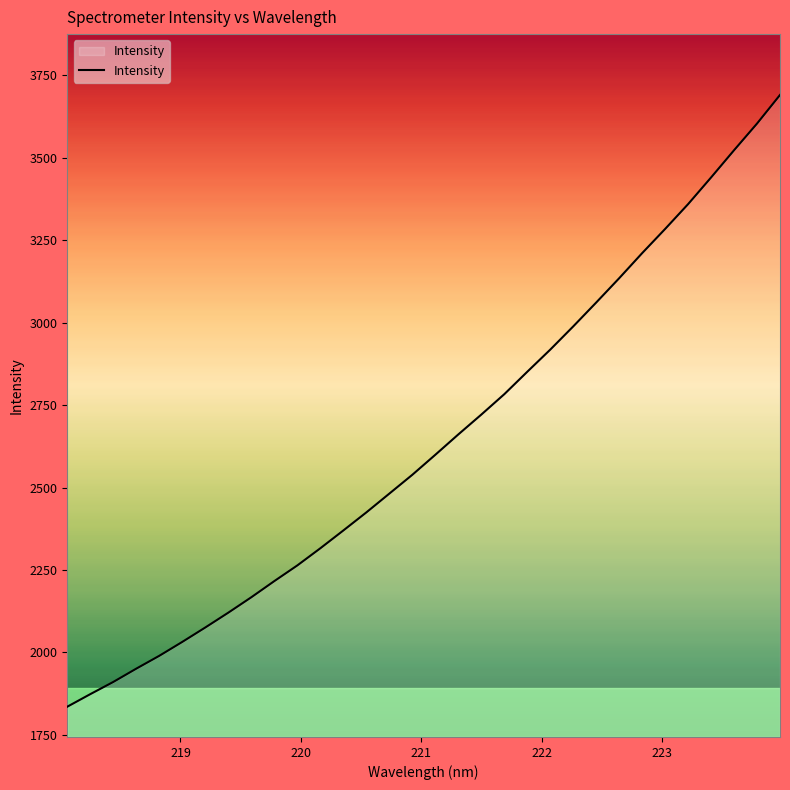

What is the minimum value shown in the chart?

1835.6